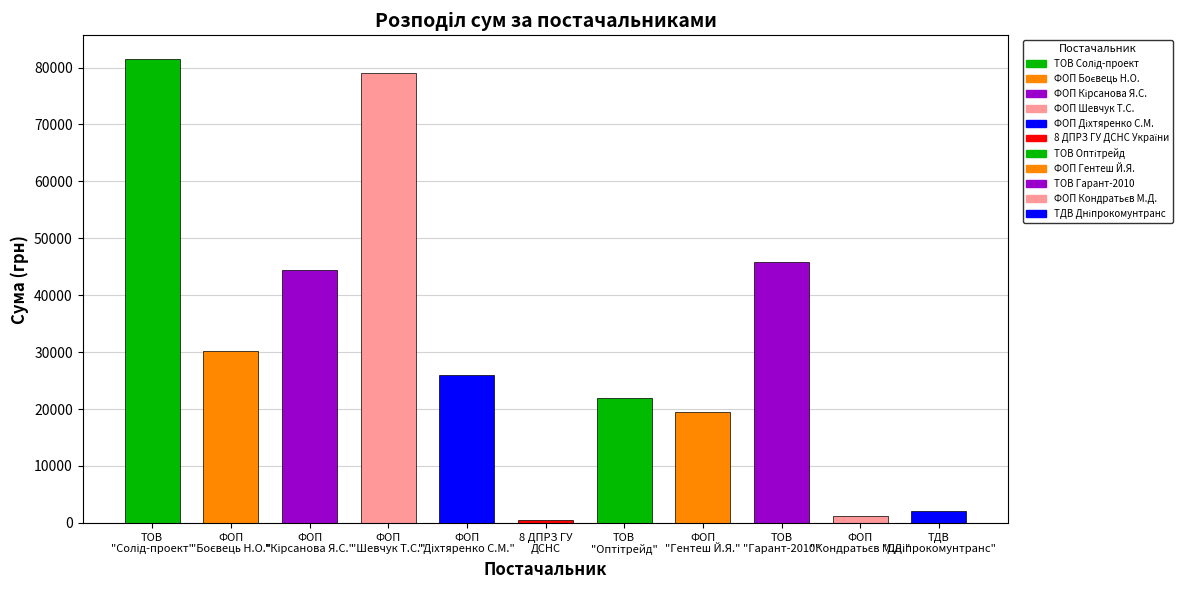

What is the greatest value displayed?

81589.2